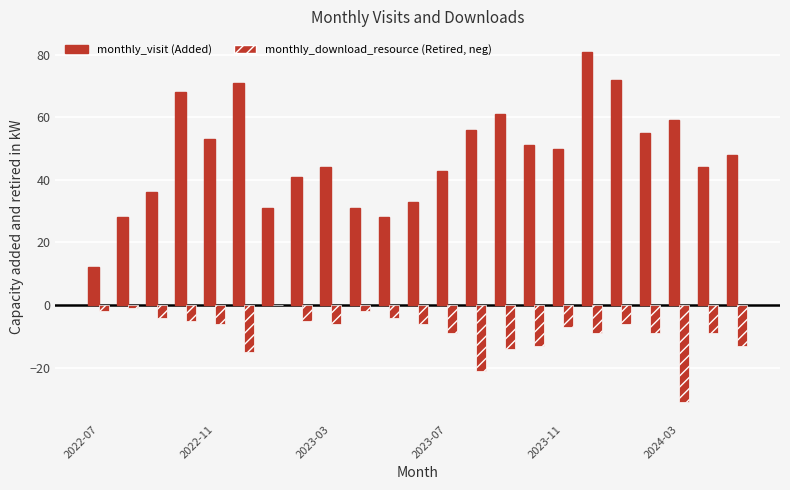

How many distinct data groups are displayed?

2